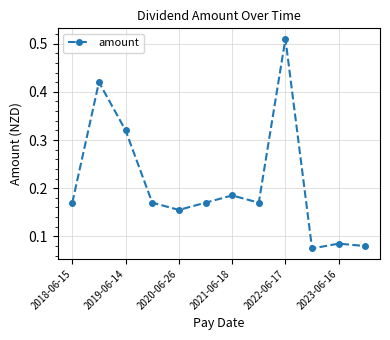

How many interior local valleys (lower than both neighbors) does the data have?

3